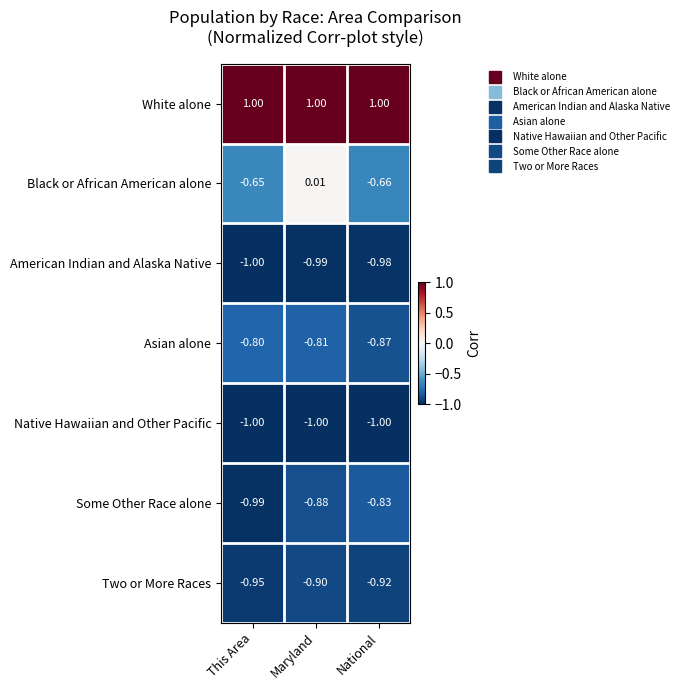

Which category has the highest value in the Asian alone series?

This Area